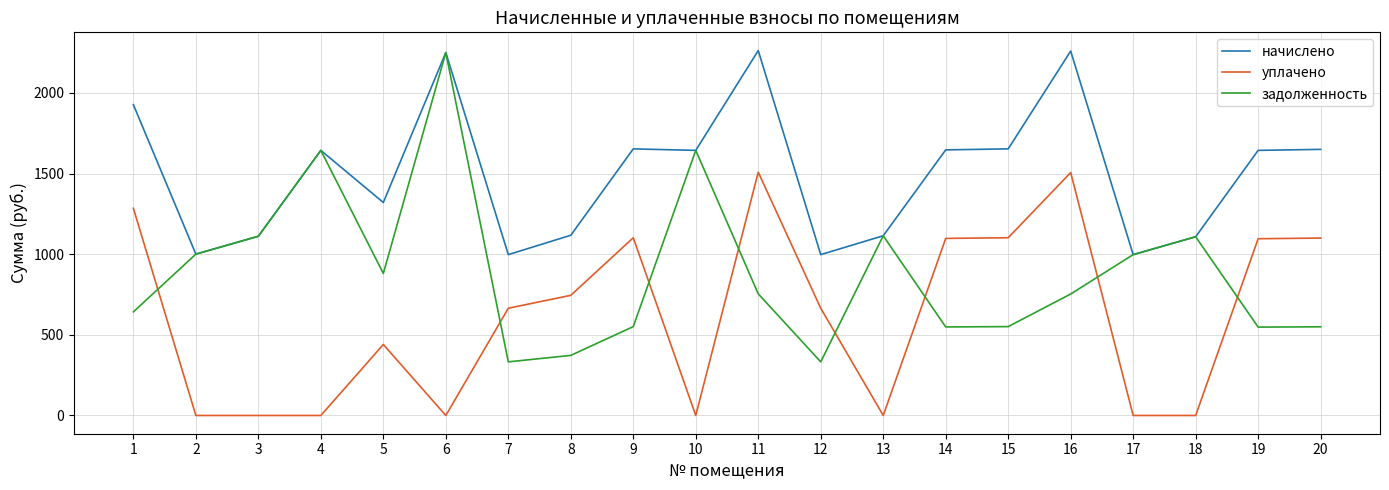

Rank the series by their average value, from lowest to highest.

уплачено, задолженность, начислено